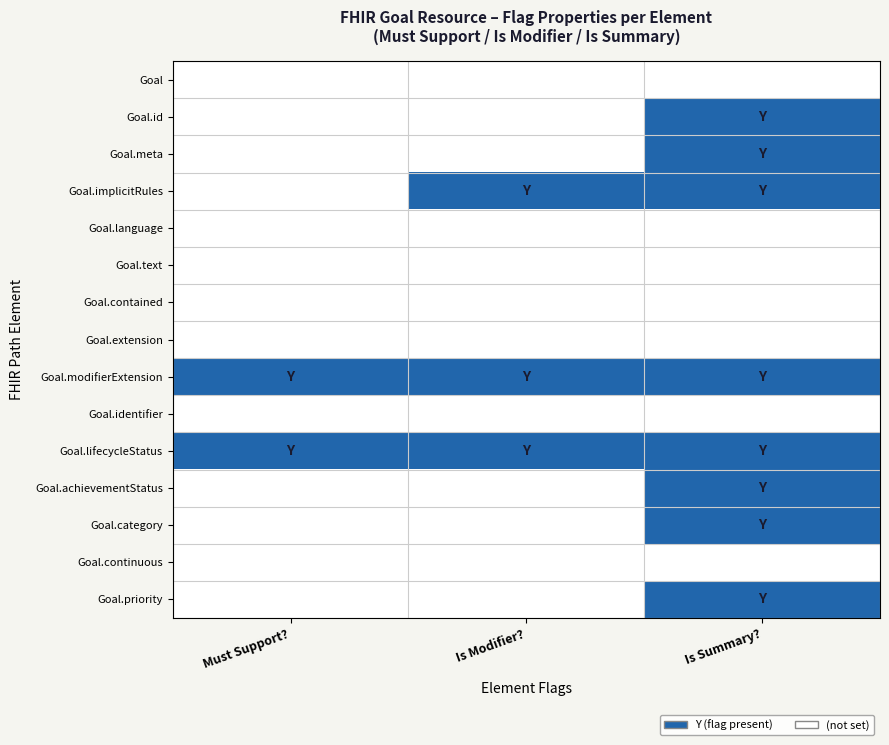

What is the total value across all series at Is Modifier??

3